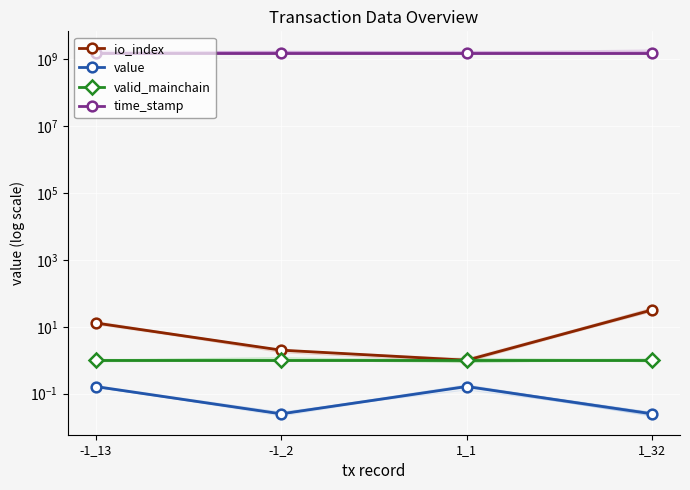

True or false: value has more than 0 interior local peaks.

True